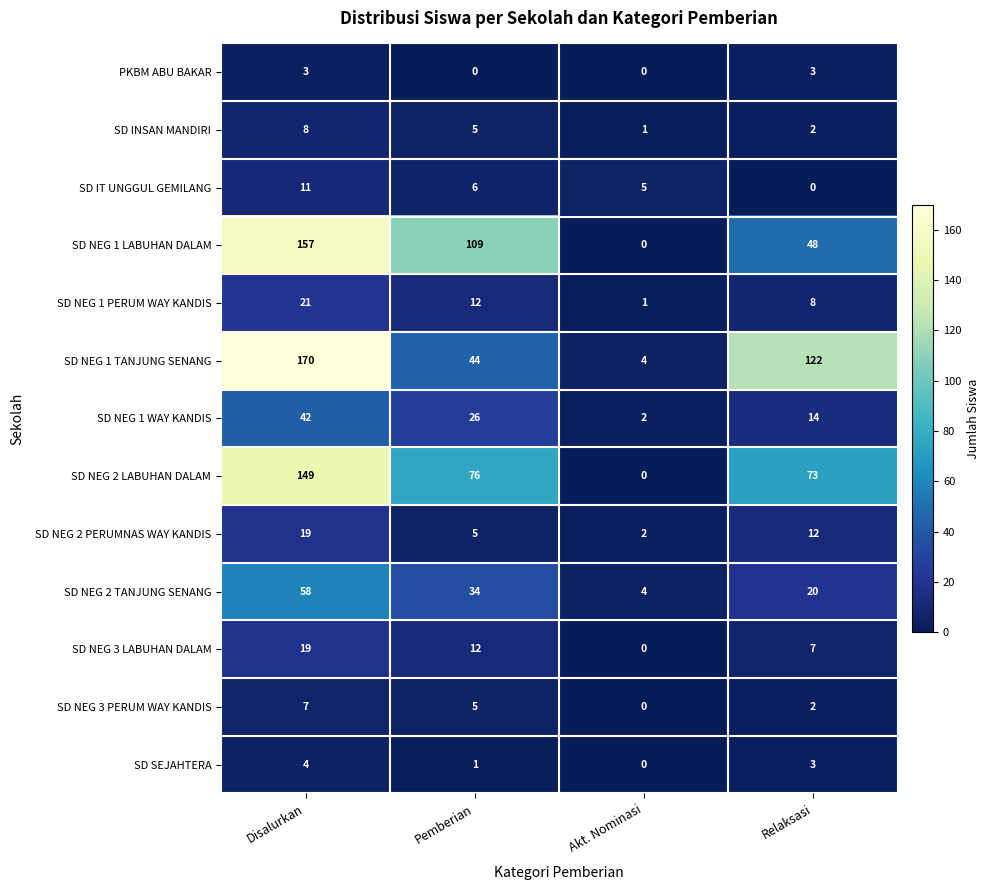

What is the difference between the maximum and minimum values in the SD SEJAHTERA series?

4